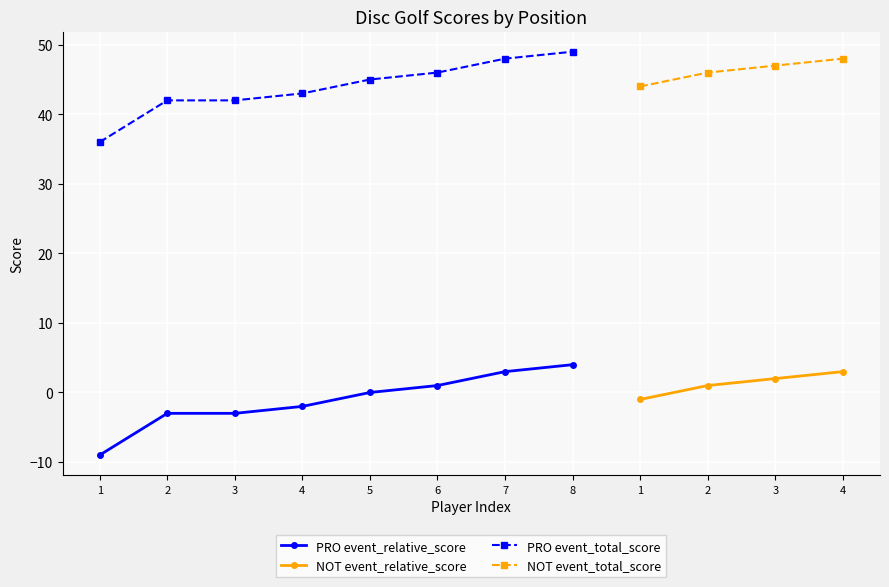

Is this an area chart (filled region under the line)?

No